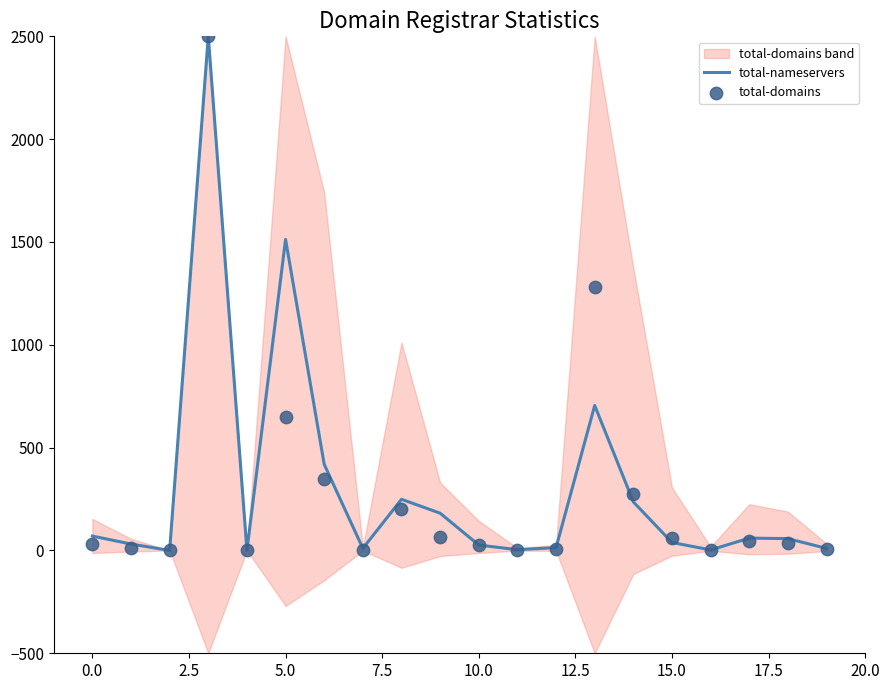

Which series reaches the maximum Y coordinate?

total-nameservers